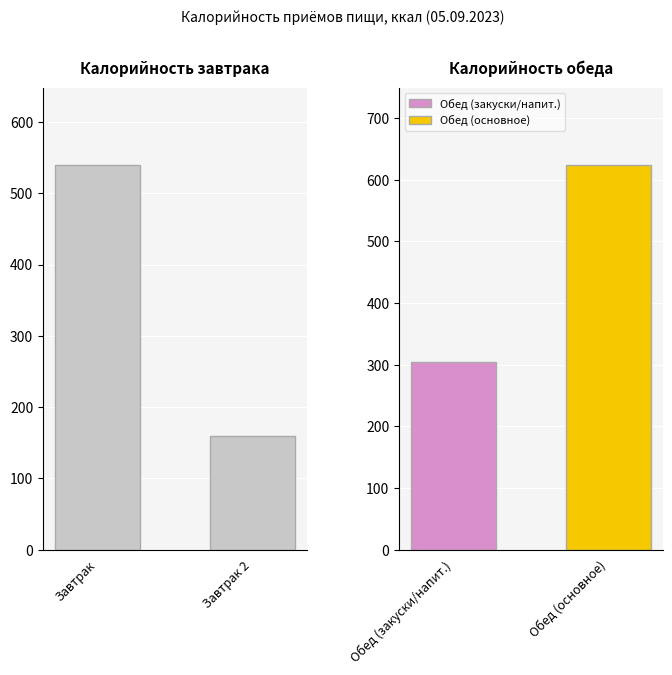

What position from the left is Завтрак 2?

2